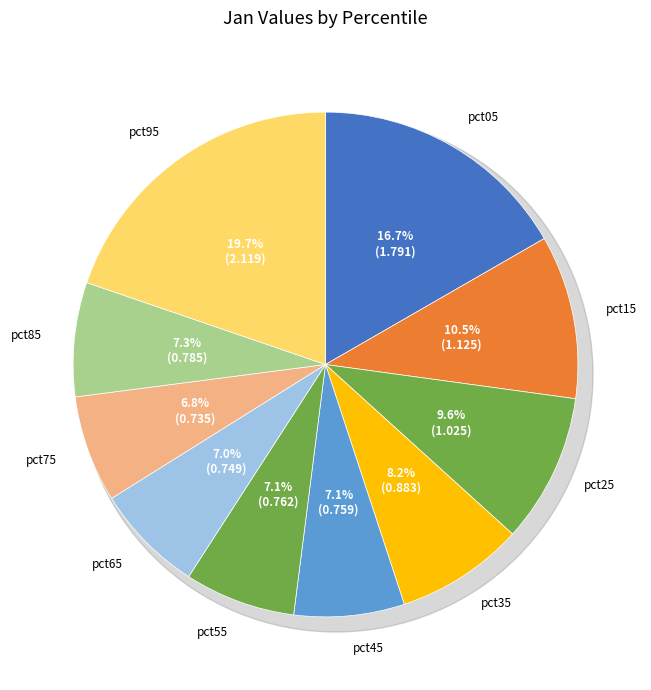

How many segments does this pie chart have?

10